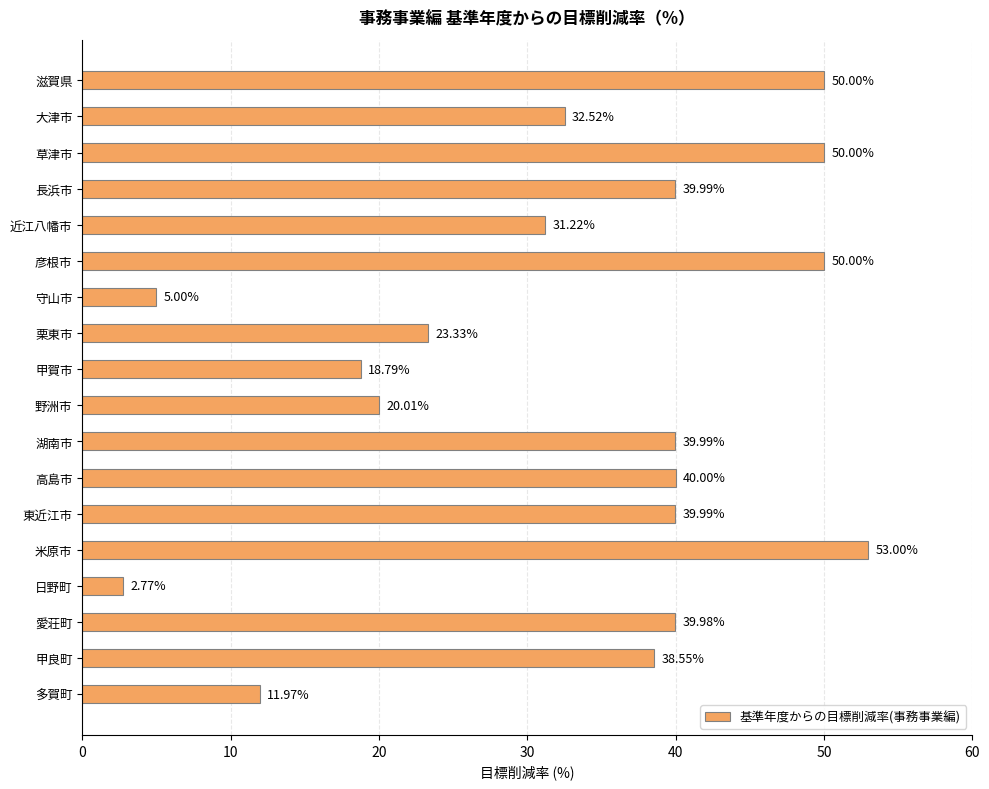

At which label is the value closest to 27?

栗東市